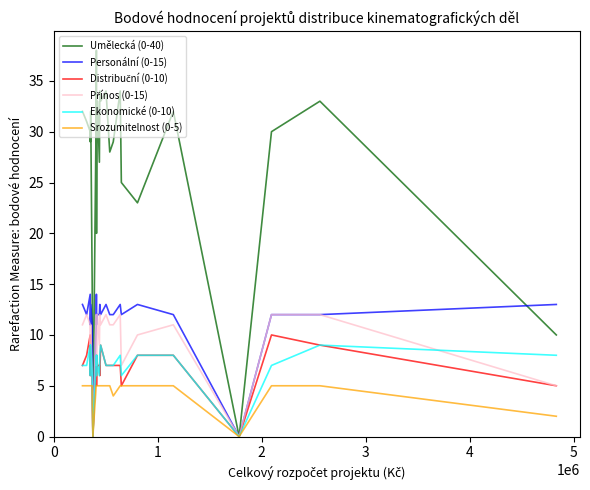

How many lines are shown in the chart?

6